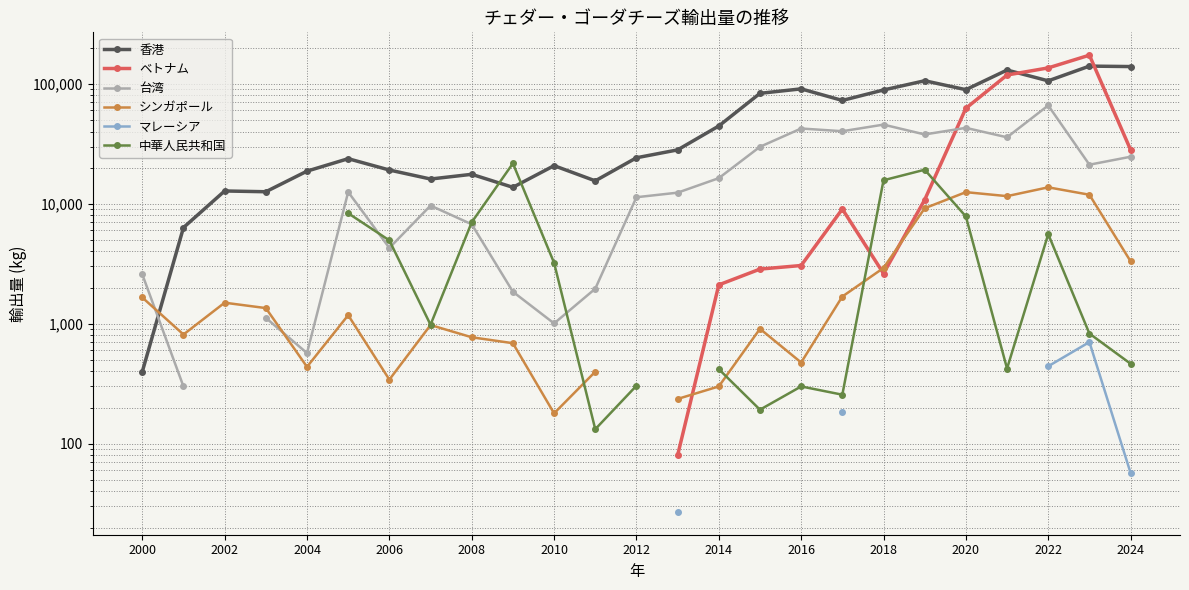

At which category is the sum across all series the highest?

23